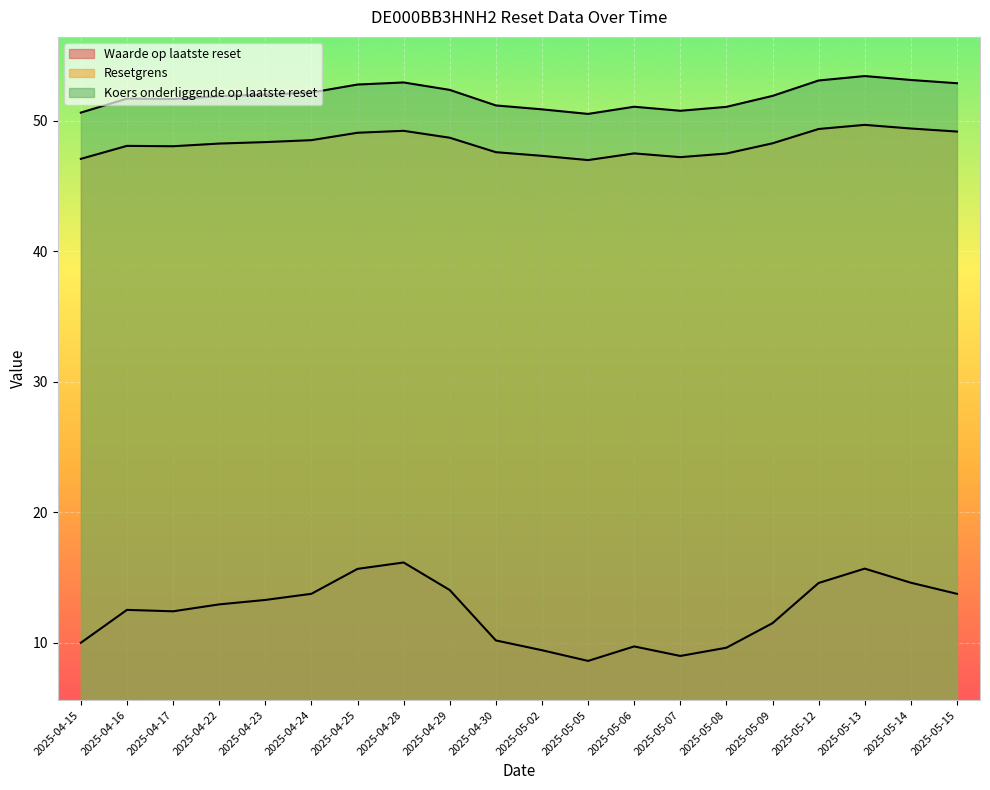

Is the value of Waarde op laatste reset at 2025-04-28 greater than the value of Koers onderliggende op laatste reset at 2025-04-17?

No